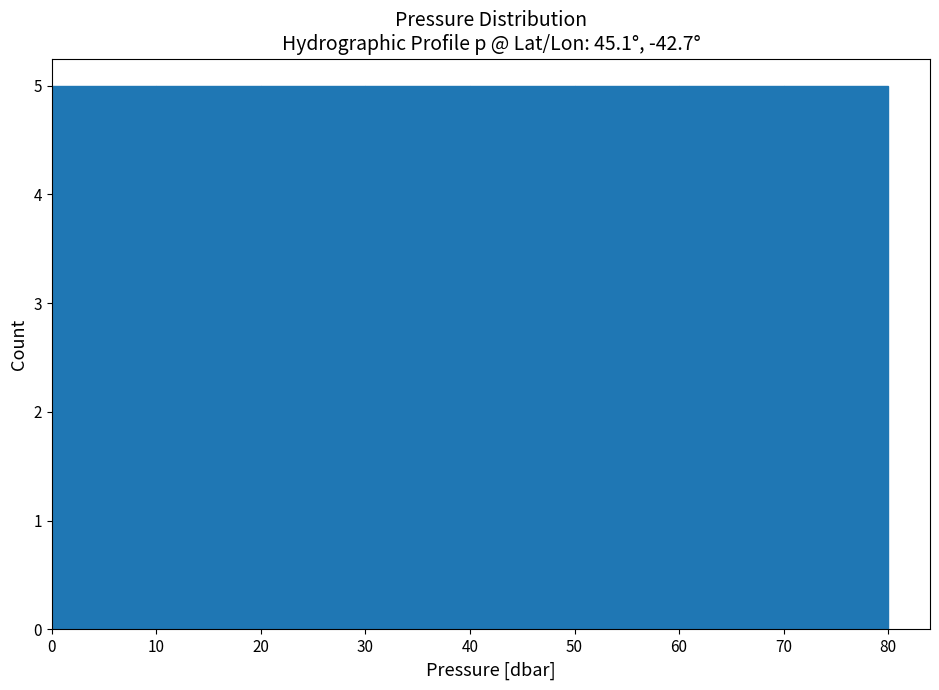

Reading left to right, transcribe this chart: for each bar, give the range it covers on the x-axis and its height. The values are not printed on the chart, so give them approximately, as read against the axis.

0 to 10: 5
10 to 20: 5
20 to 30: 5
30 to 40: 5
40 to 50: 5
50 to 60: 5
60 to 70: 5
70 to 80: 5